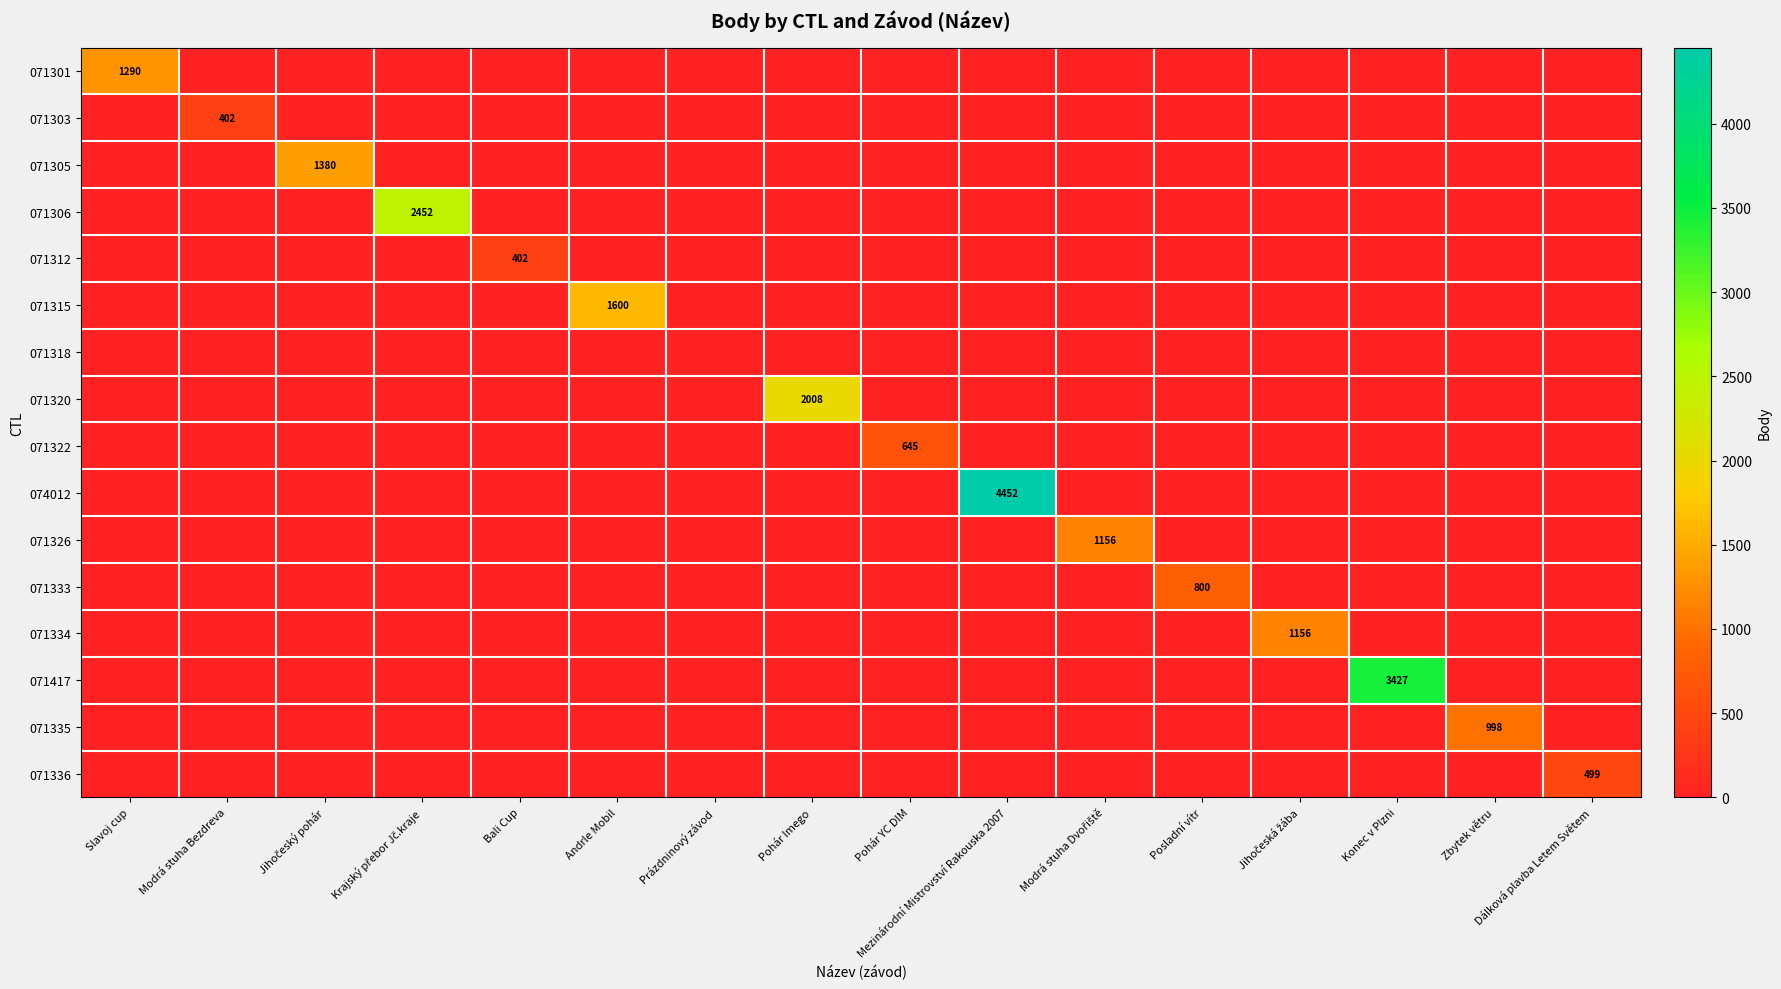

Rank the categories by 071336 value from lowest to highest.

Slavoj cup, Modrá stuha Bezdreva, Jihočeský pohár, Krajský přebor Jč.kraje, Bali Cup, Andrle Mobil, Prázdninový závod, Pohár Imego, Pohár YC DIM, Mezinárodní Mistrovství Rakouska 2007, Modrá stuha Dvořiště, Posladní vítr, Jihočeská žába, Konec v Plzni, Zbytek větru, Dálková plavba Letem Světem